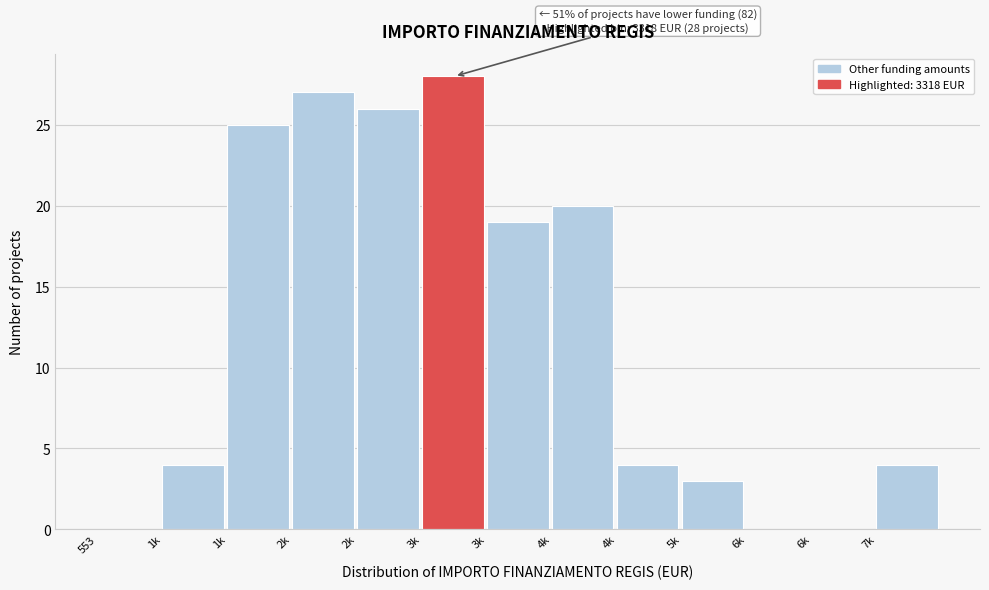

How many distinct data groups are displayed?

1